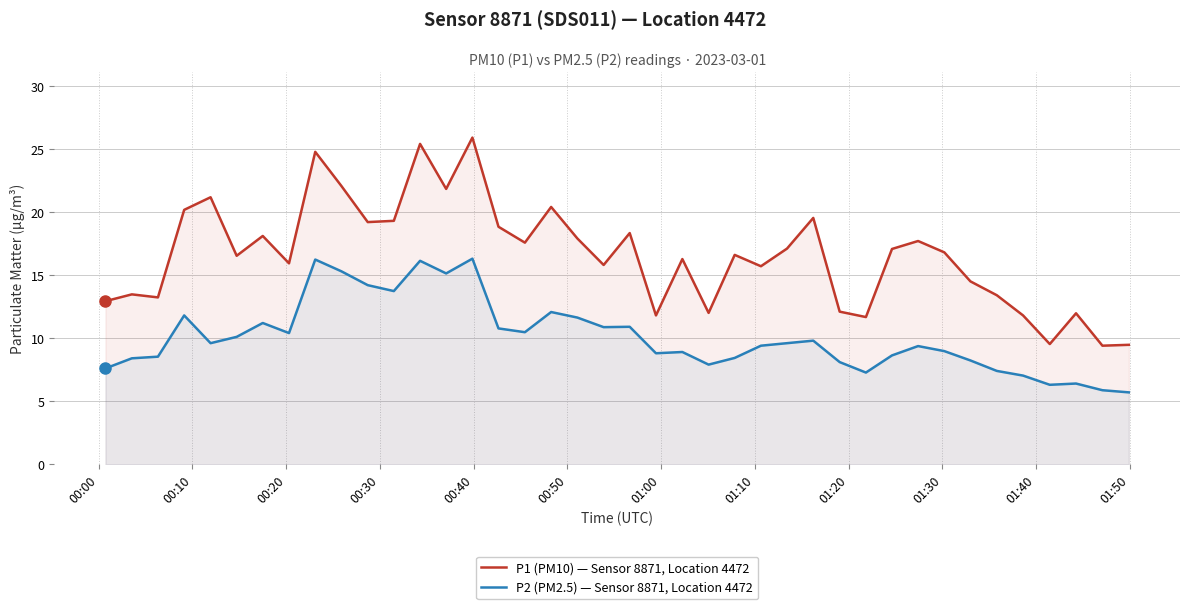

What is the smallest value displayed?

5.7